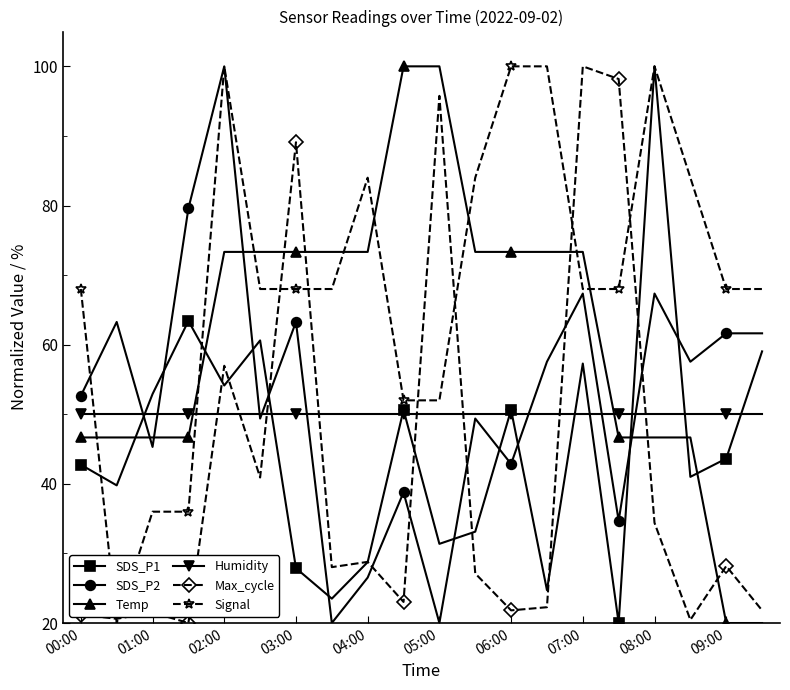

What is the value of the Temp point at the 17th from the left?

46.7